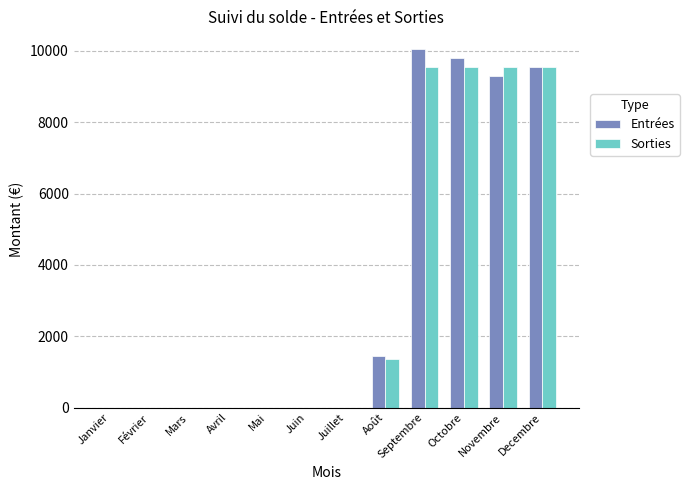

Where is Sorties nearest to the value 4772?

Août